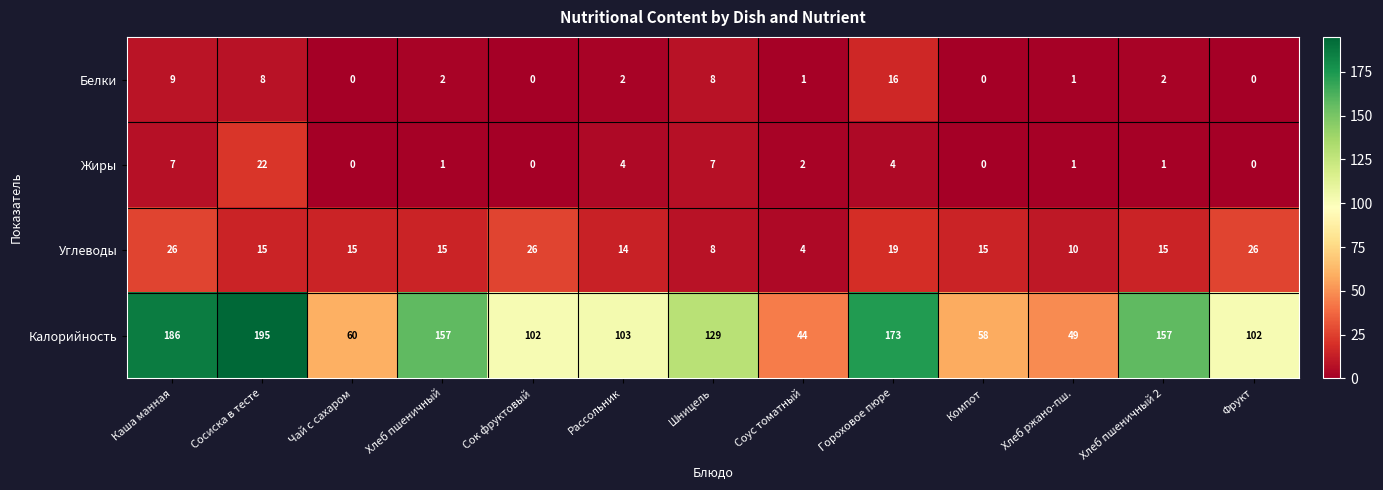

What is the difference between the highest and lowest values at Чай с сахаром?

60